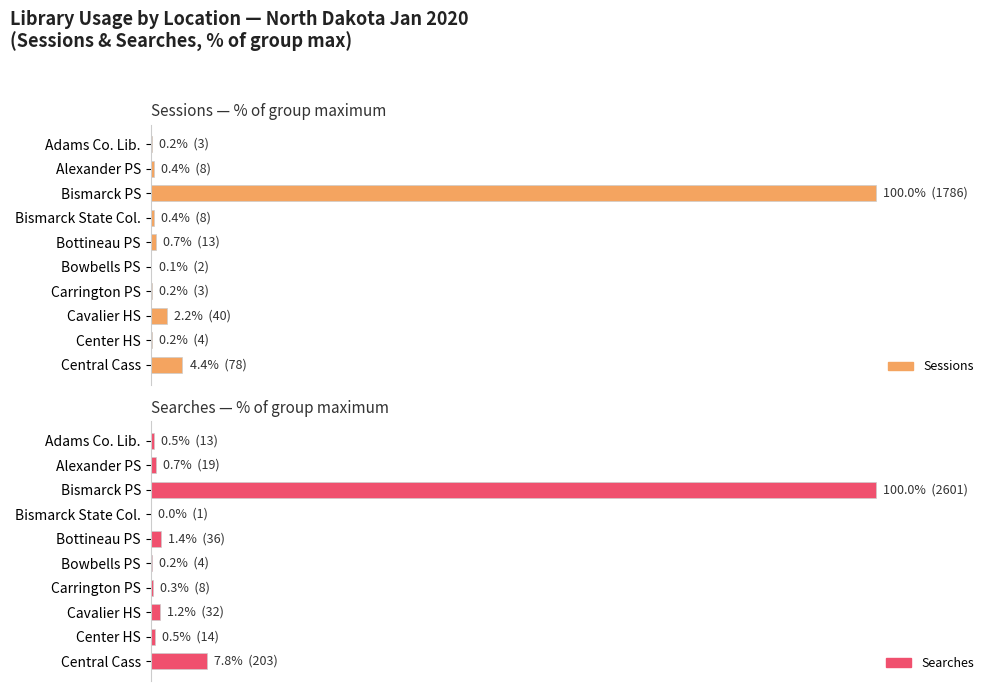

What is the difference between the Searches values at Central Cass and Adams Co. Lib.?

7.3